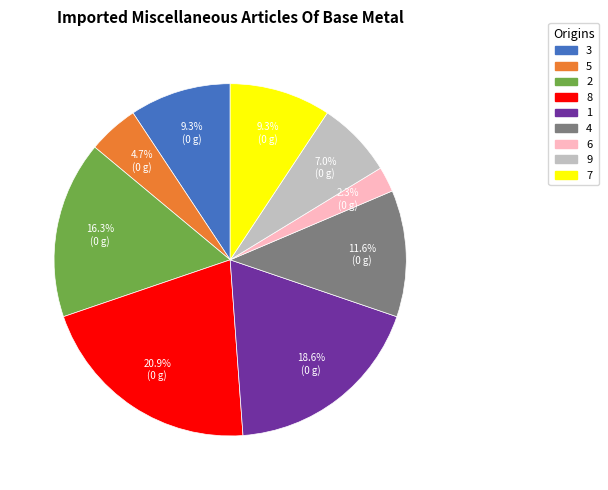

To the nearest percent, what portion does 9 represent?

7%